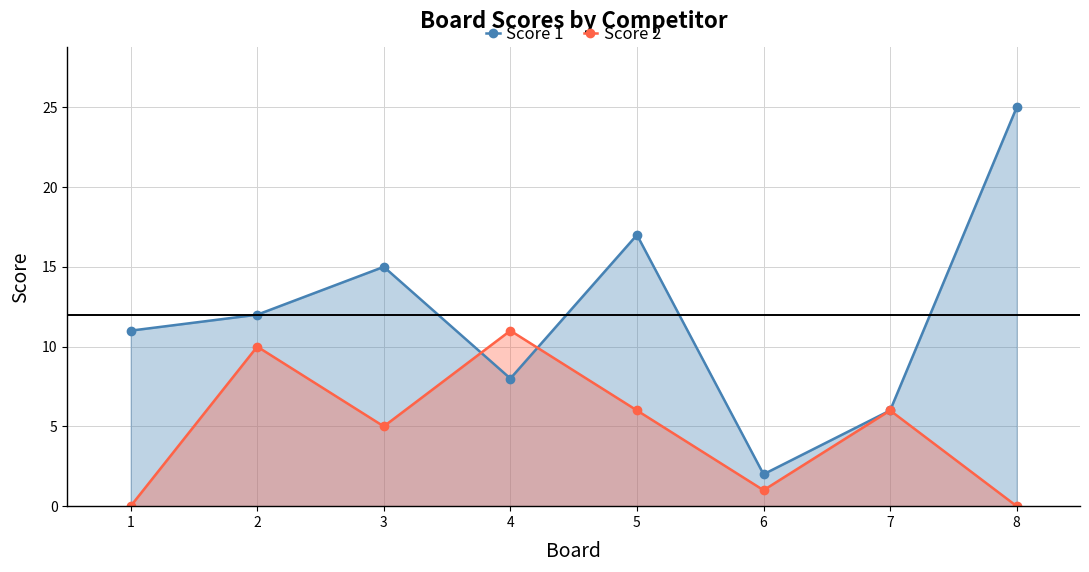

True or false: Score 2 has a value of 11 at 4.

True